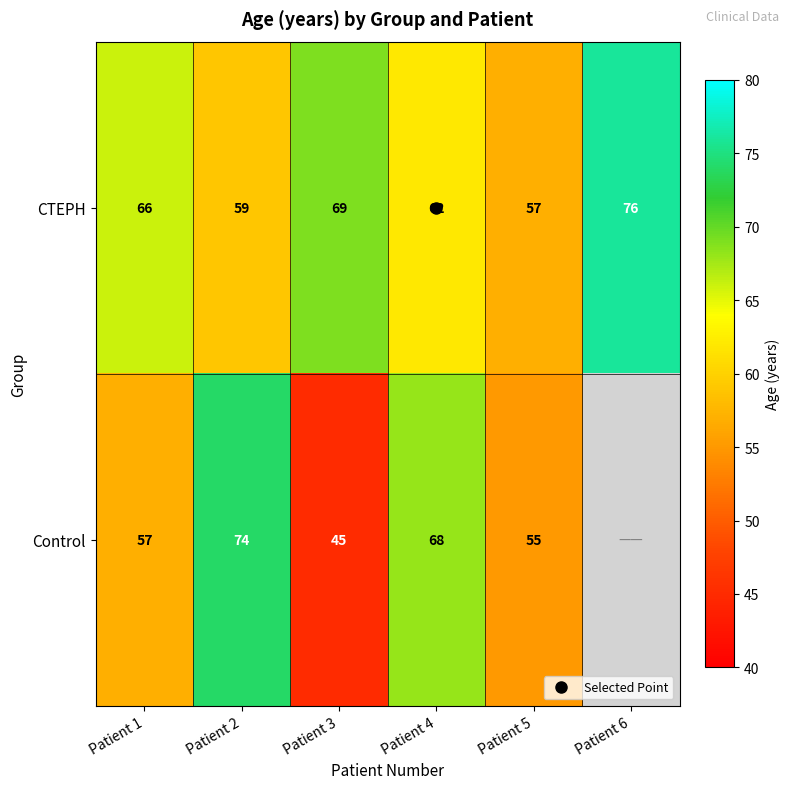

What is the difference between the maximum and second lowest values in the CTEPH series?

17